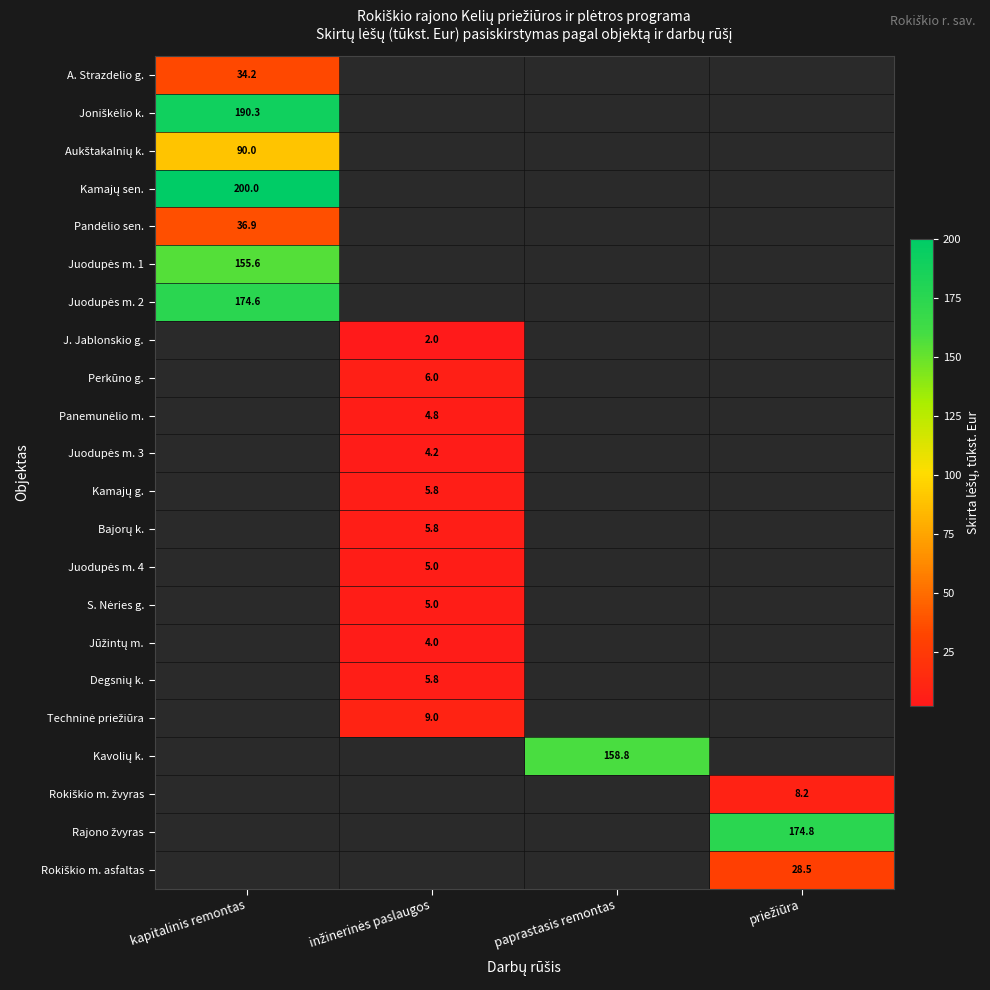

Which category has the highest value across all series?

kapitalinis remontas